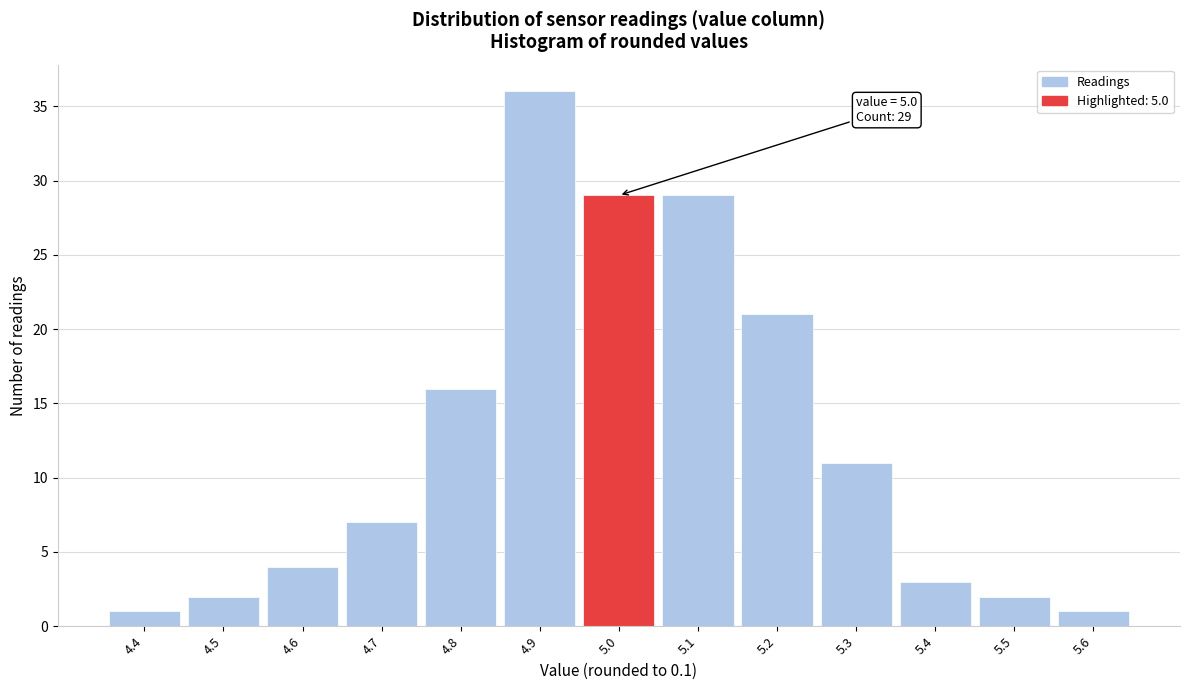

Over which range of the x-axis is the bar tallest?

4.85 to 4.95